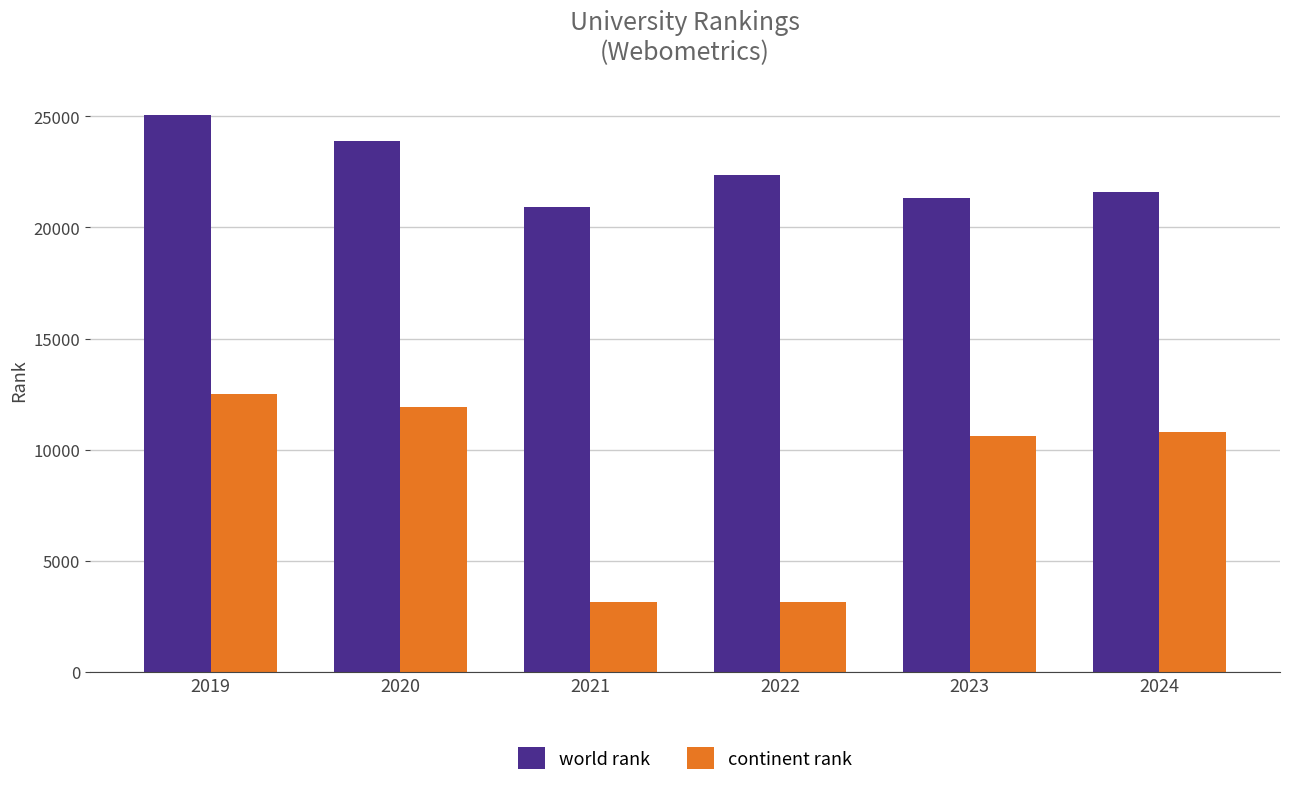

Rank the series at 2024 from highest to lowest value.

world rank, continent rank